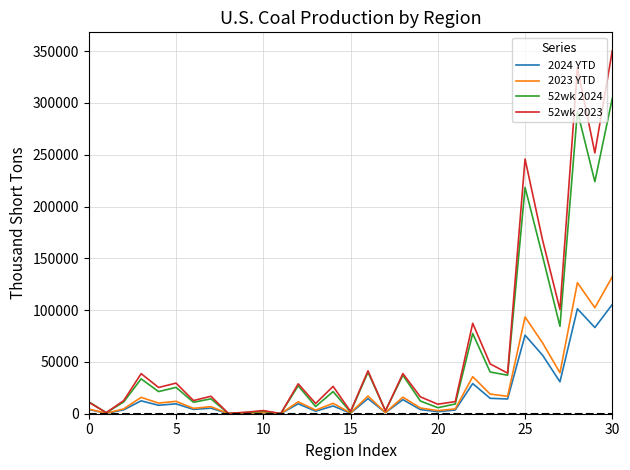

Which series has the largest range (max minus min)?

52wk 2023